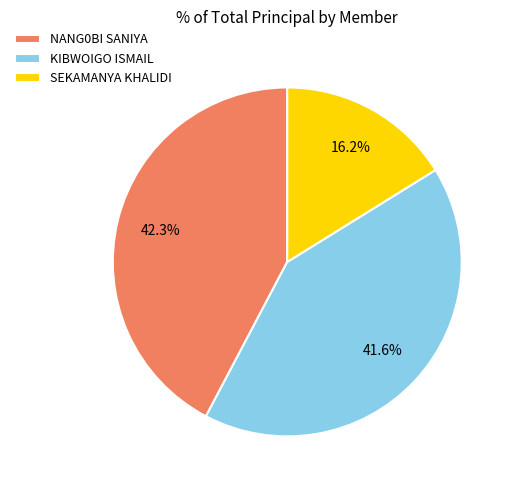

To the nearest percent, what portion does SEKAMANYA KHALIDI represent?

16%